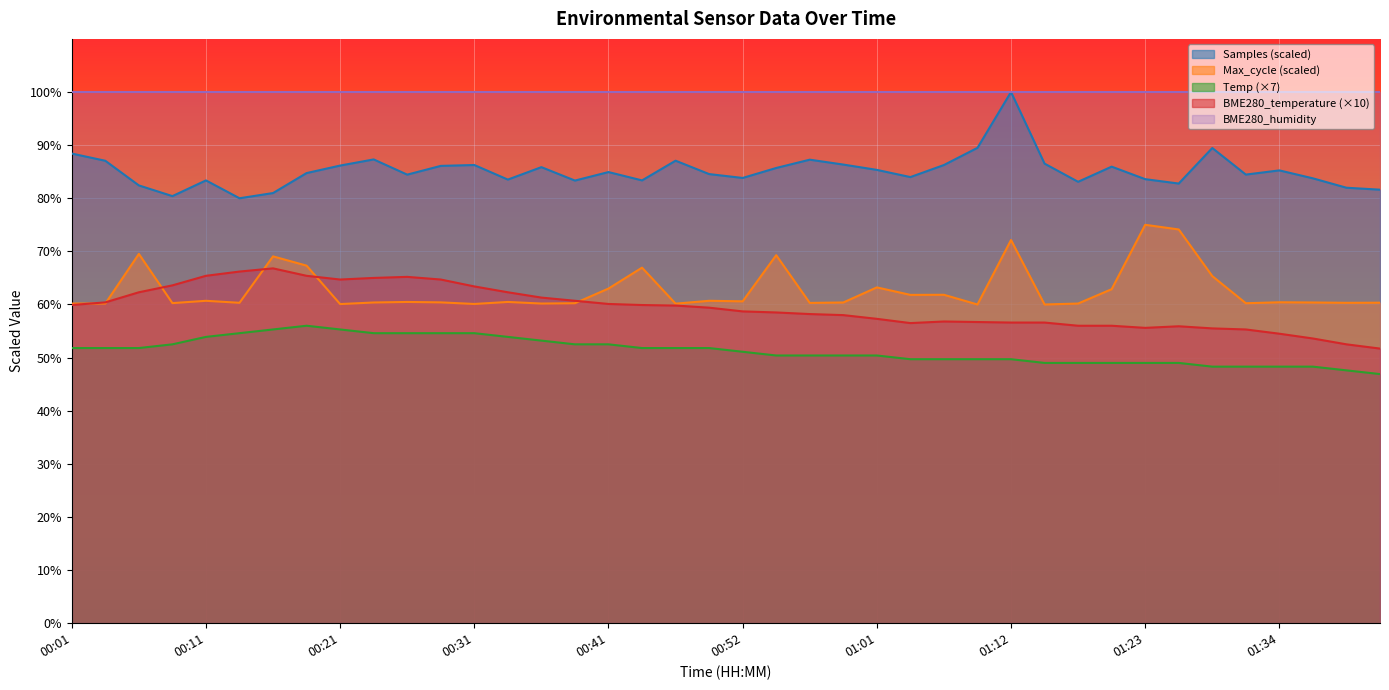

Between 00:49 and 00:06, which is larger?

00:49